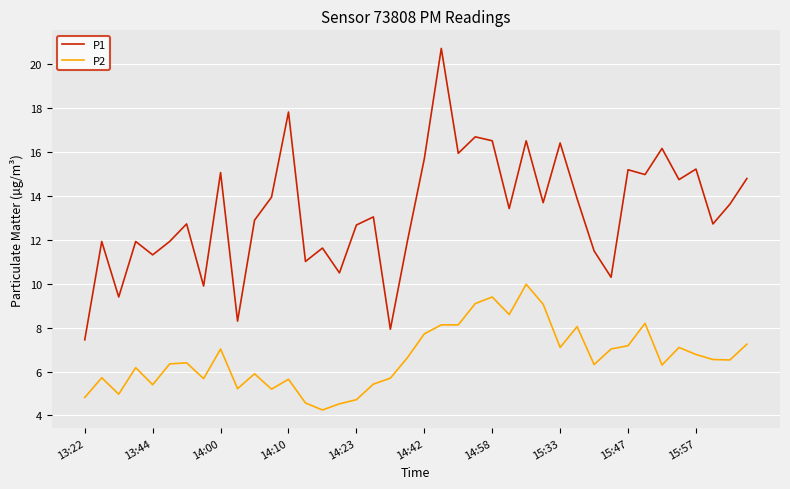

List the series in order of their peak value, highest first.

P1, P2